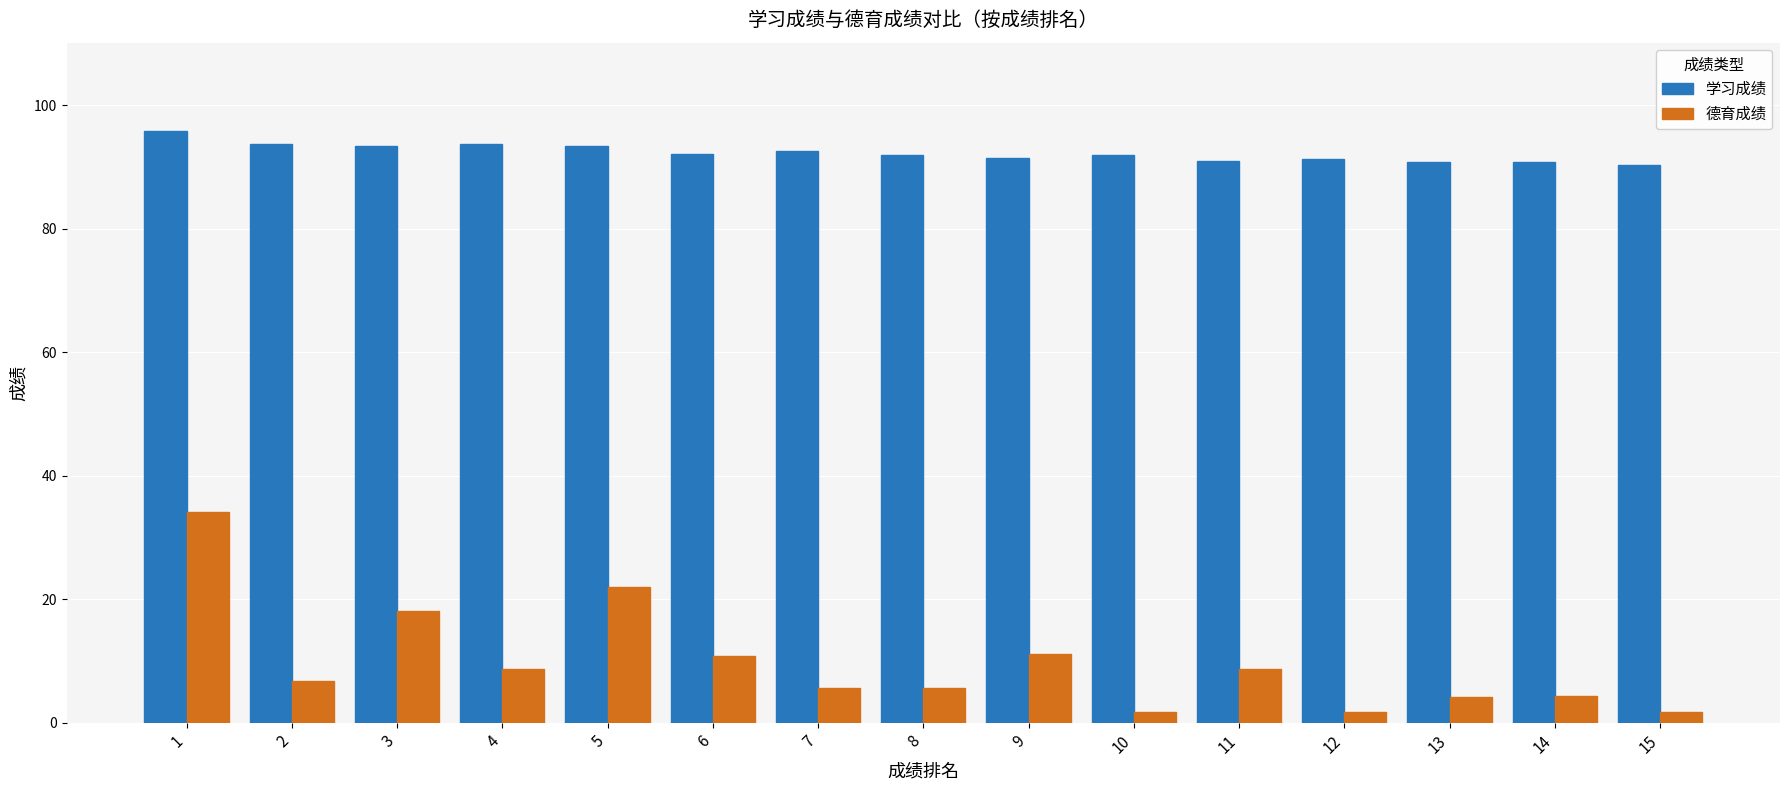

What is the average value of the 学习成绩 series?

92.3